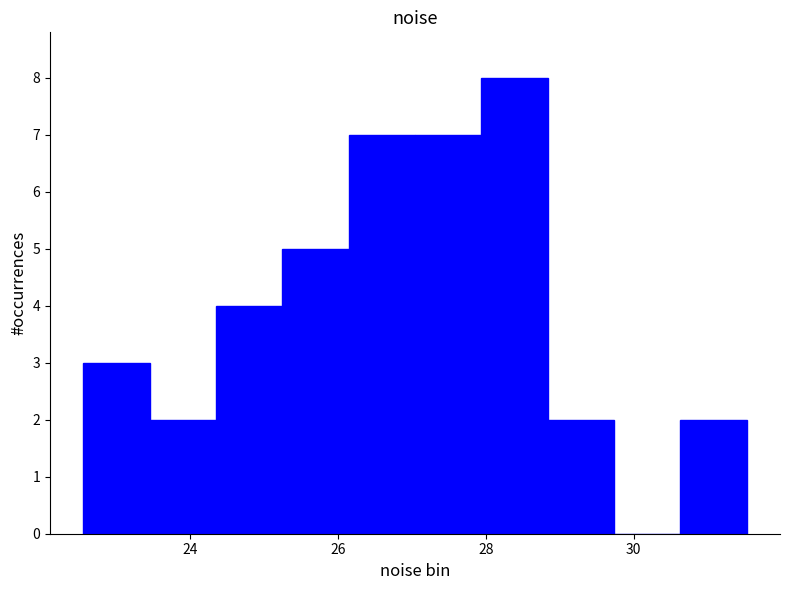

Which range on the x-axis has the tallest bar?

28.0 to 28.8